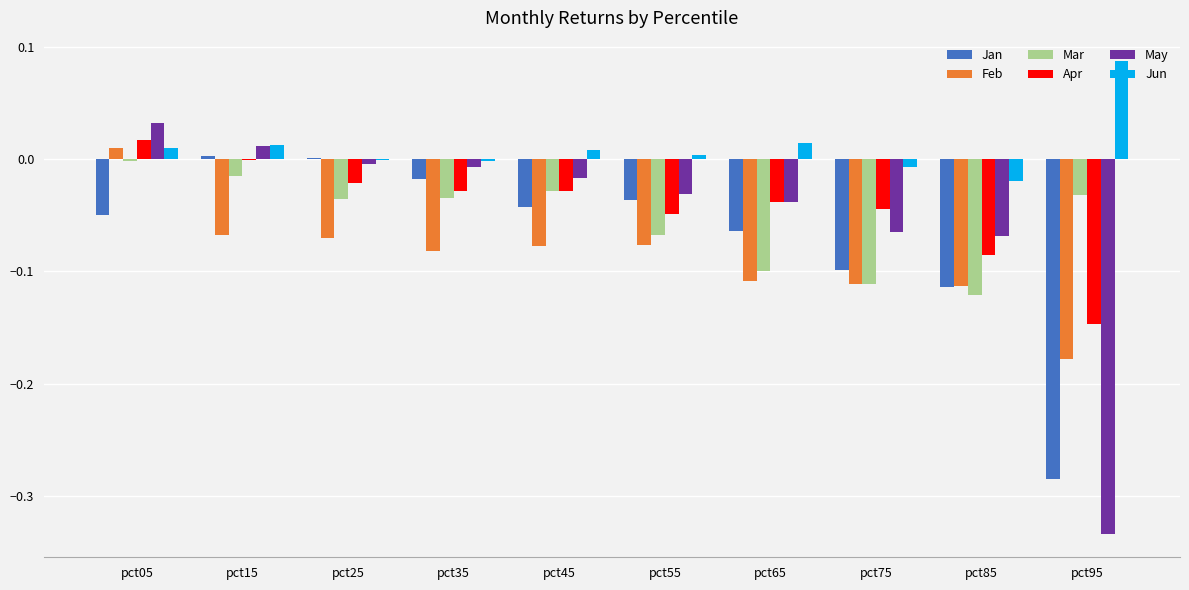

Count the number of data series in this chart.

6